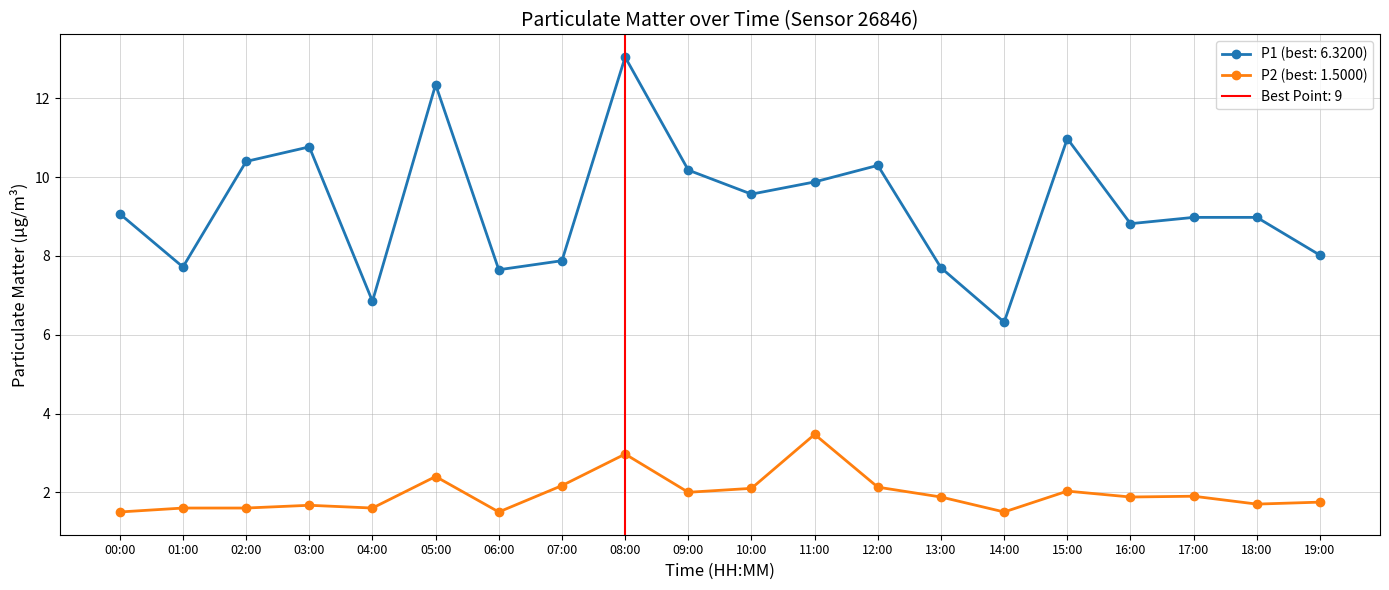

Is the value of P1 at 07:00 greater than the value of P2 at 10:00?

Yes